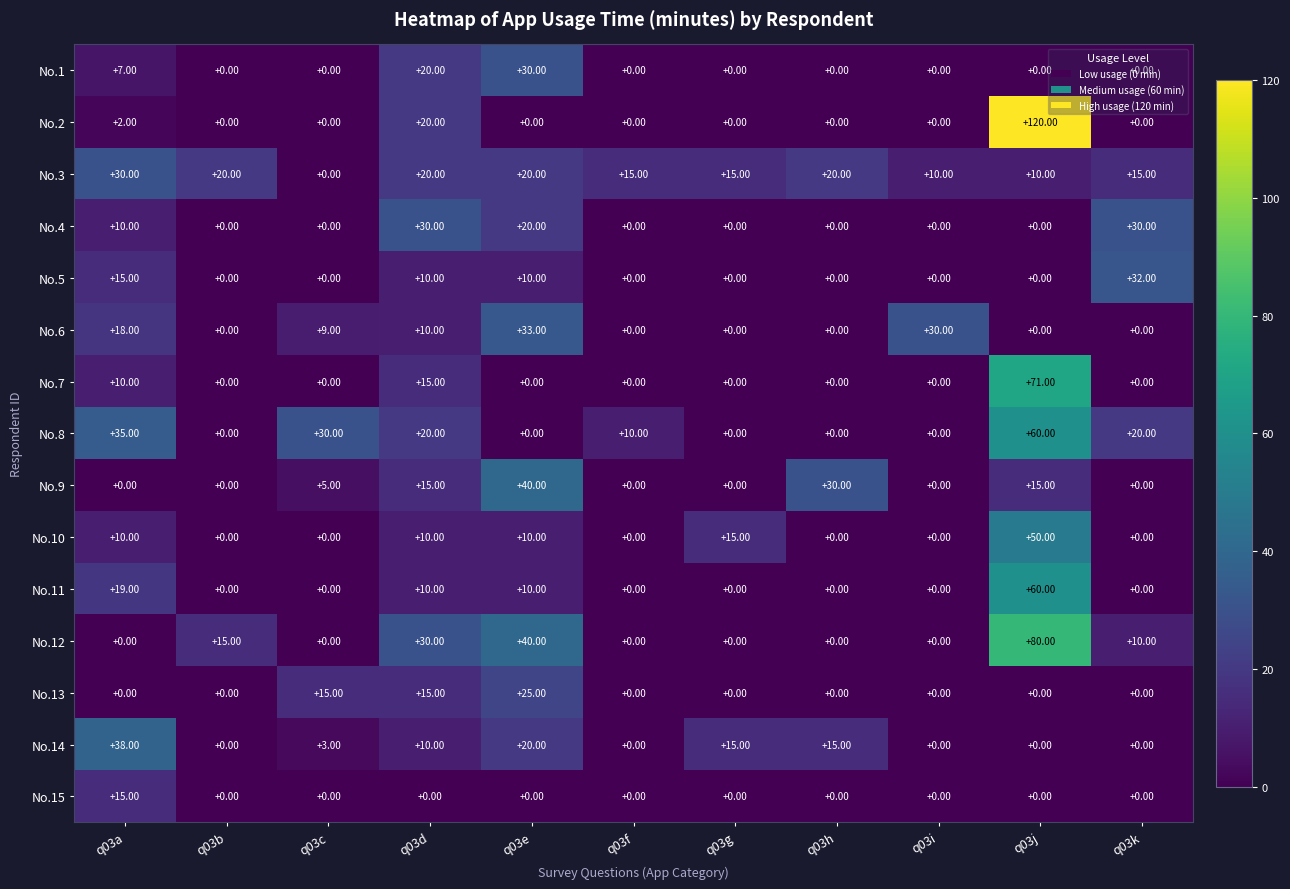

What is the difference between the maximum and minimum values in the No.7 series?

71